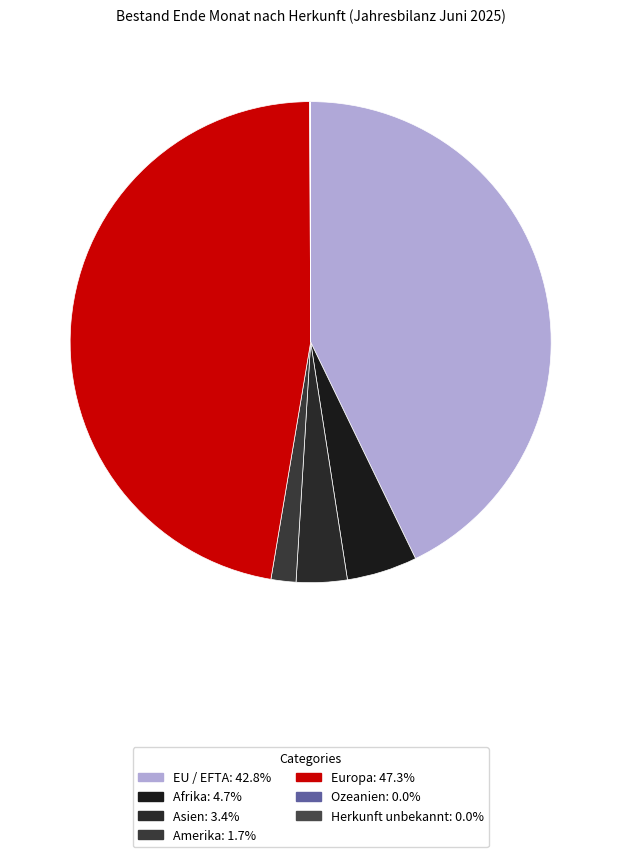

What percentage is NOT represented by Ozeanien?

100.0%